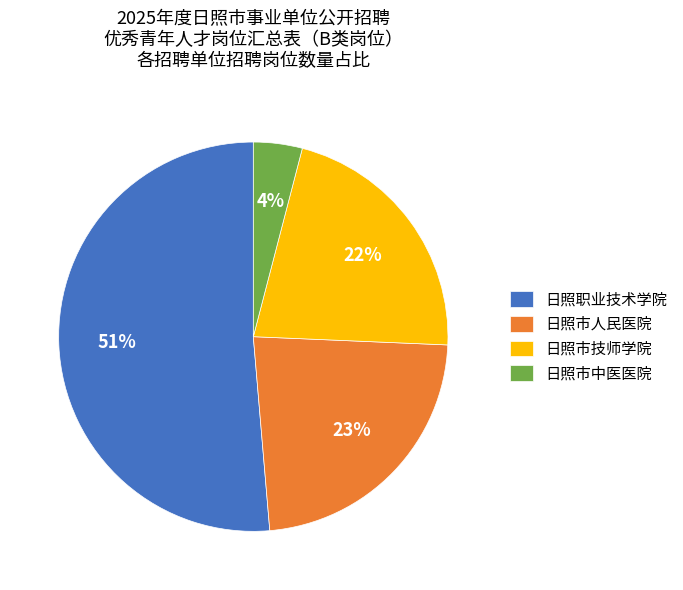

What is the smallest slice in the pie chart?

日照市中医医院